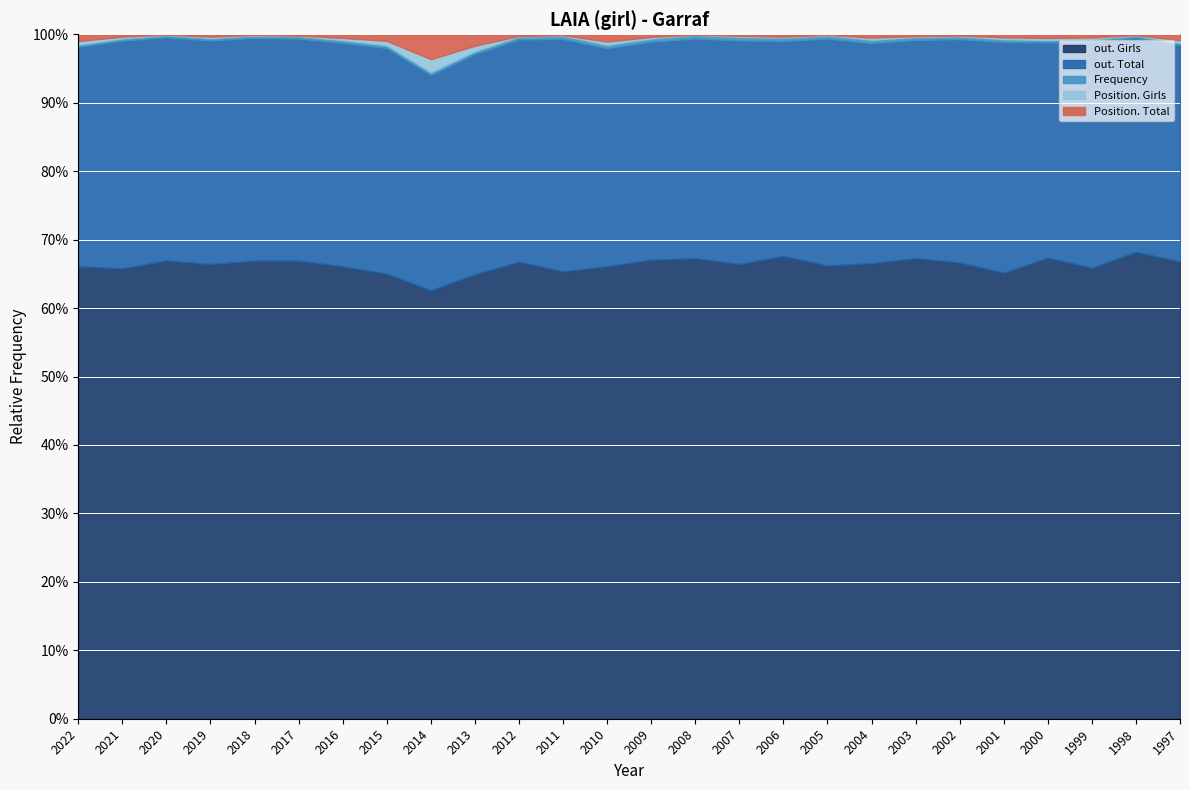

What is the maximum value for out. Girls?

68.2